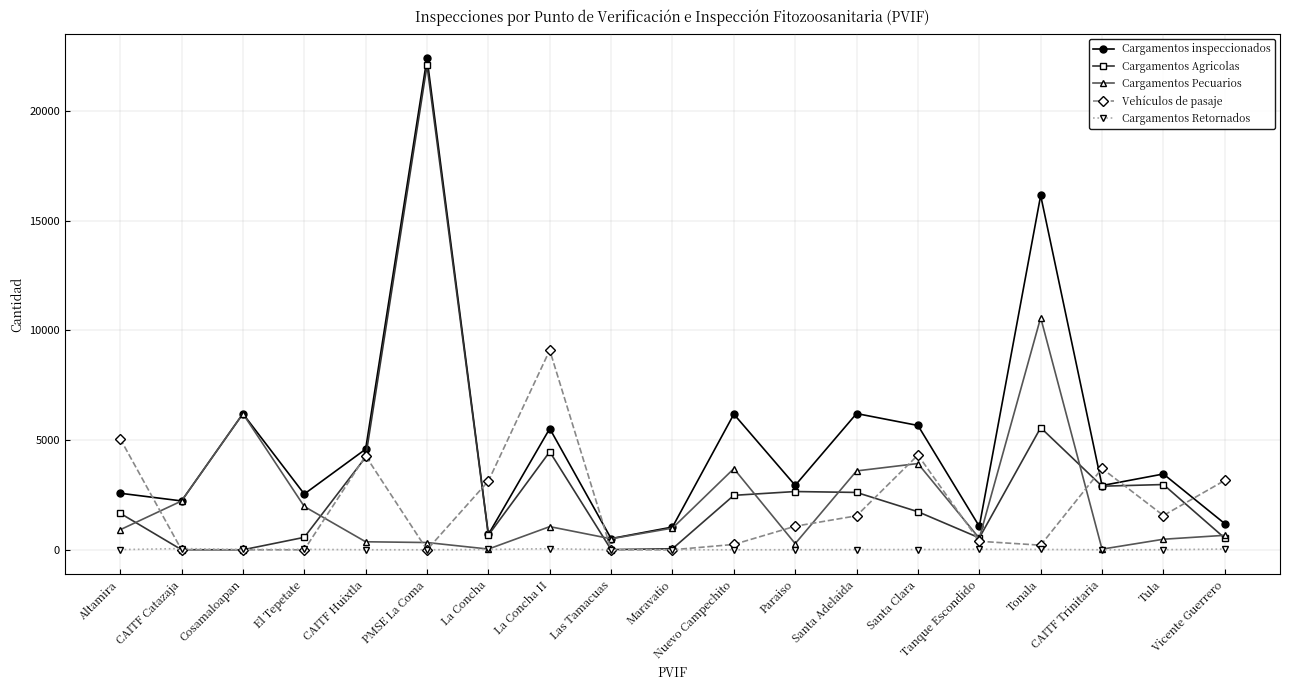

Which series has the largest total across all categories?

Cargamentos inspeccionados